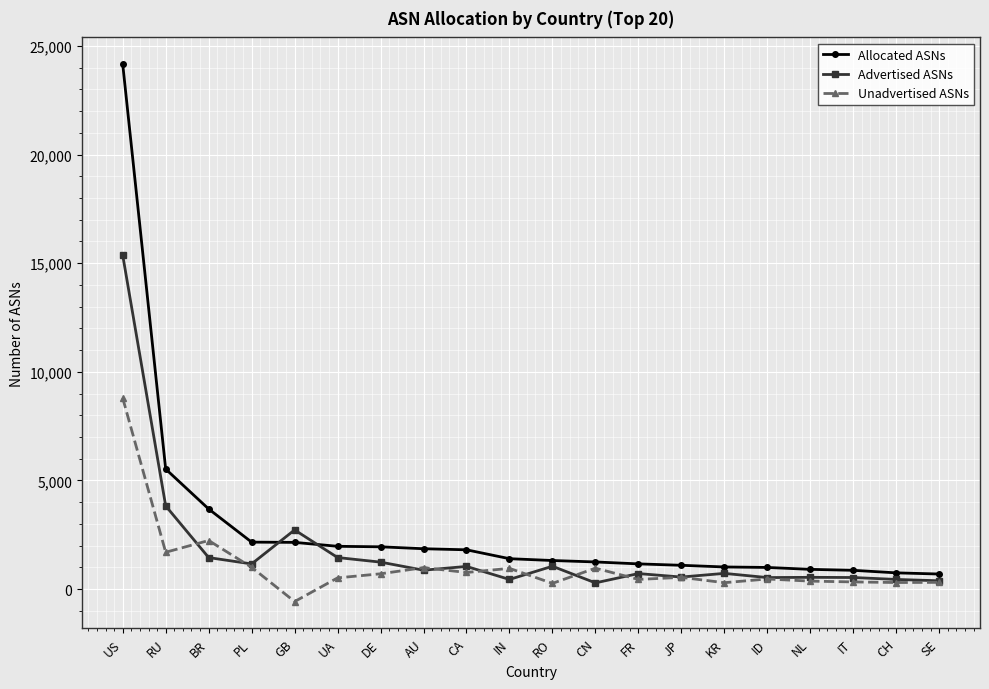

Between which two adjacent categories do Allocated ASNs and Advertised ASNs first intersect?

PL and GB